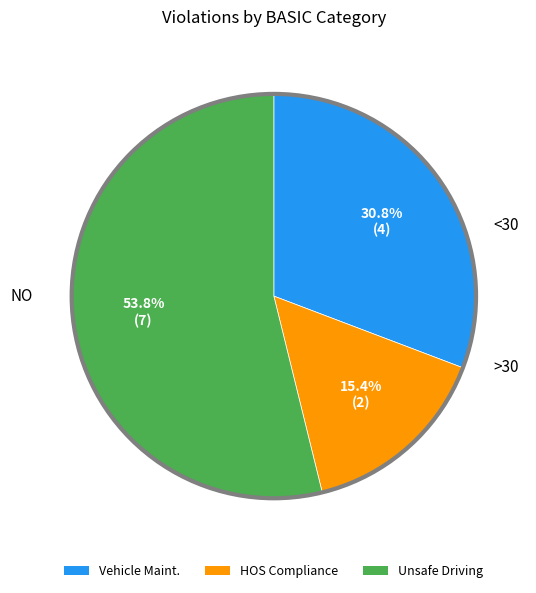

Is there a majority slice in this chart?

Yes